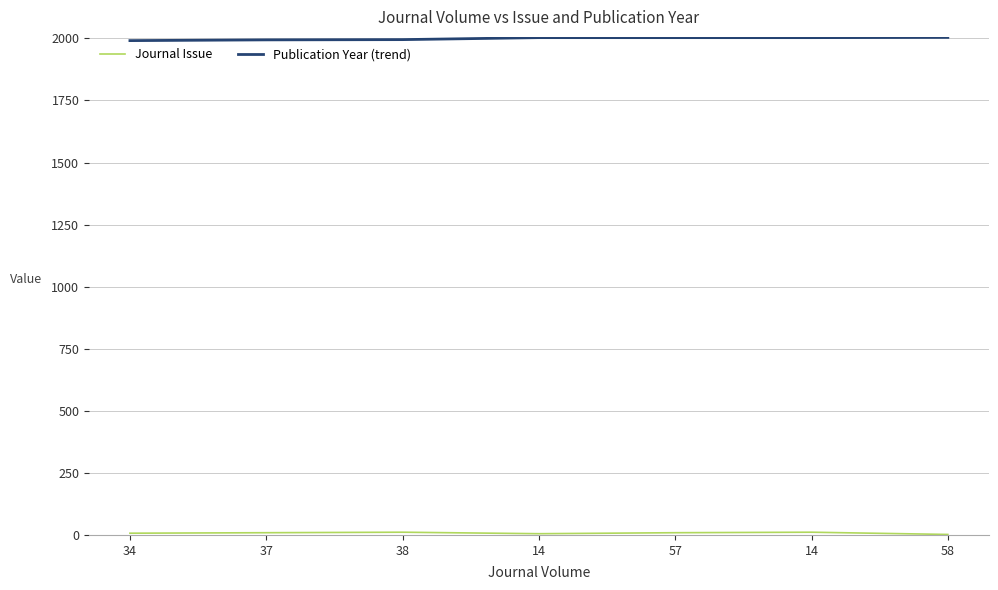

Which series has the largest total across all categories?

Publication Year (trend)